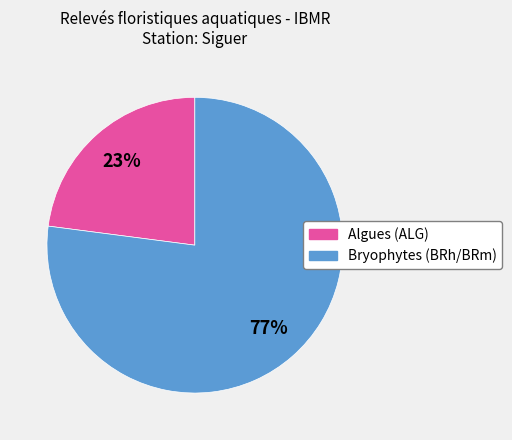

Combined, do Algues (ALG) and Bryophytes (BRh/BRm) account for over 50%?

Yes